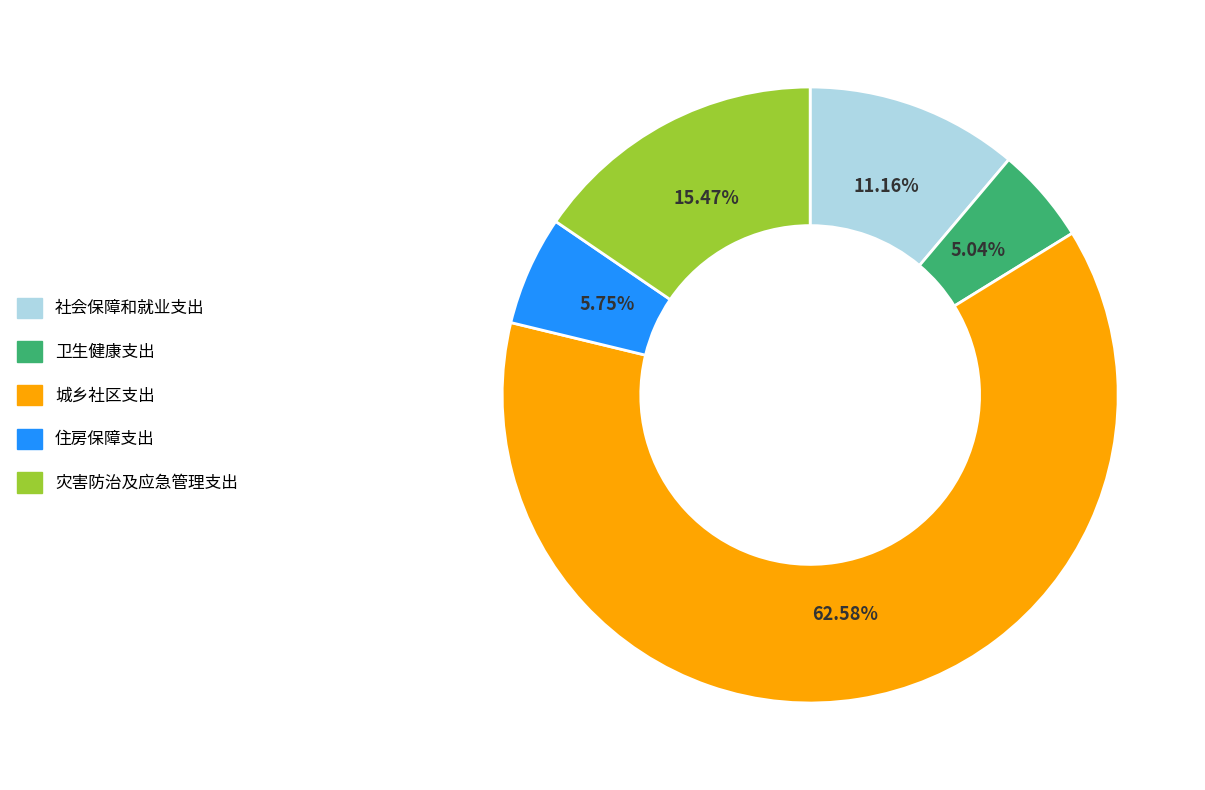

To the nearest percent, what is the difference between the 卫生健康支出 and 社会保障和就业支出 slice percentages?

6%